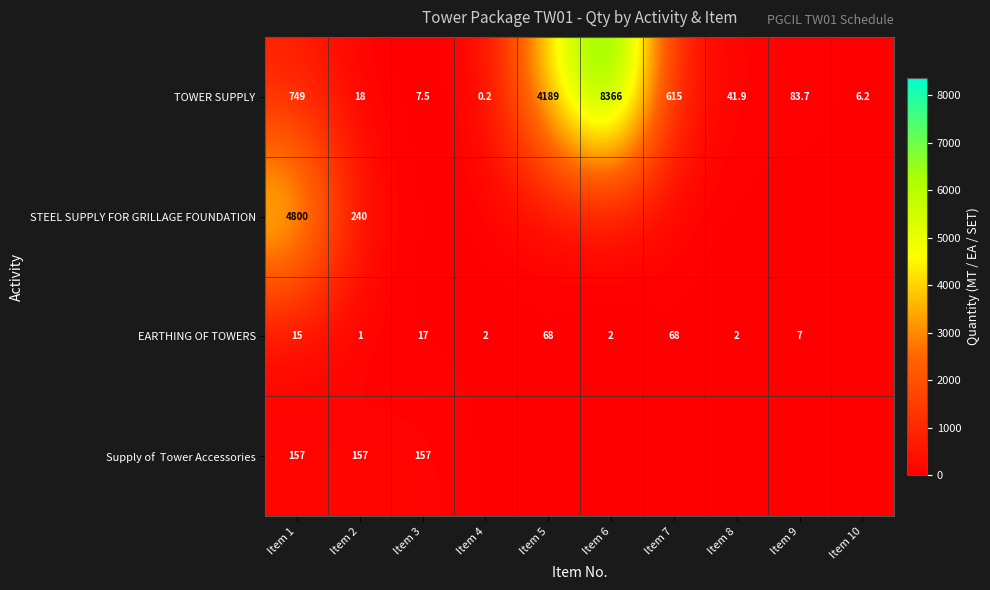

Is the value of STEEL SUPPLY FOR GRILLAGE FOUNDATION at Item 2 greater than the value of TOWER SUPPLY at Item 10?

Yes